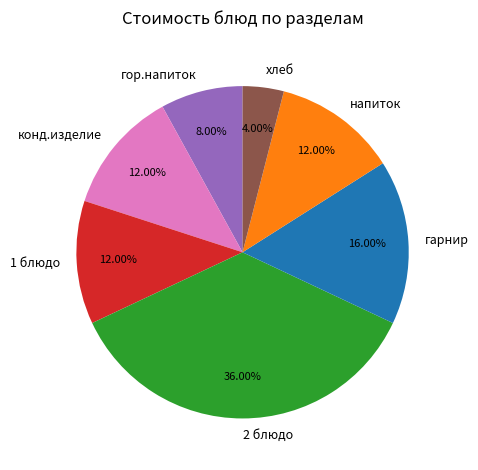

Which slice is the smallest?

хлеб